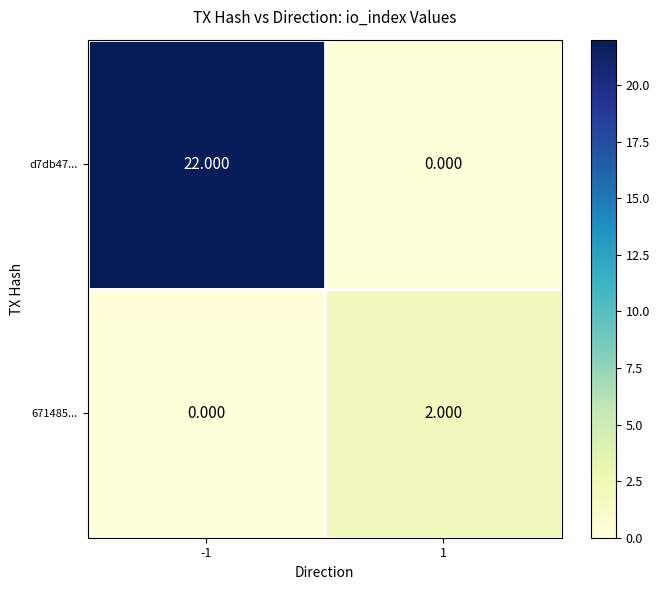

Which series has the widest spread of values?

d7db47...